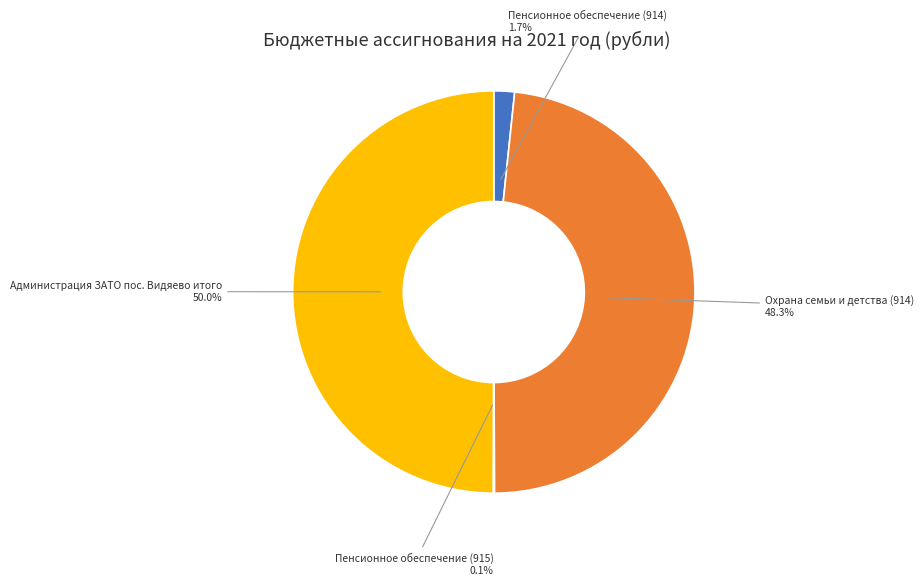

What percentage is the Пенсионное обеспечение (914) slice, to the nearest percent?

2%